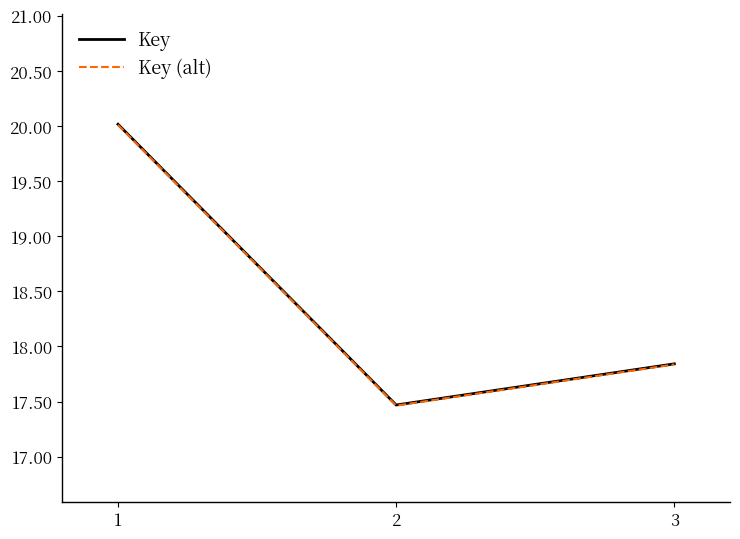

How many distinct data groups are displayed?

2